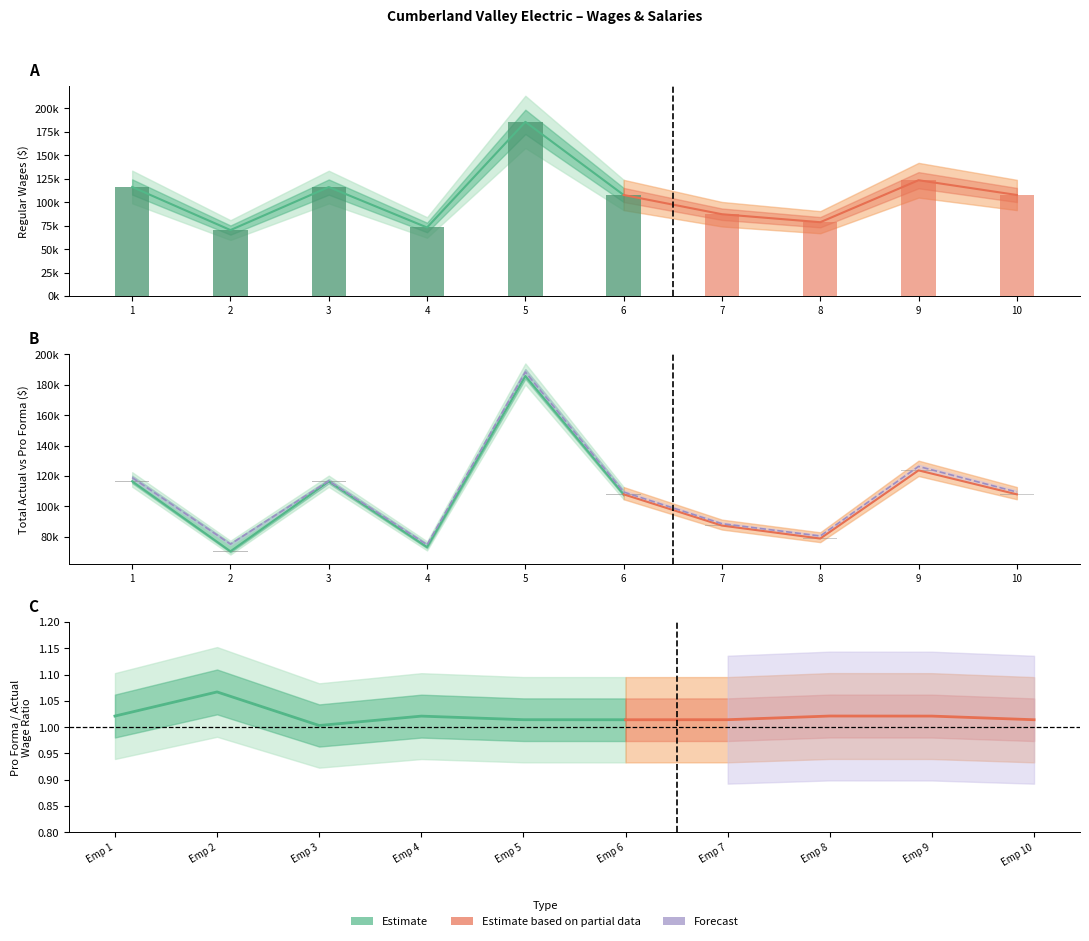

Is it true that Regular Wages equals 188032.1 at 3?

False